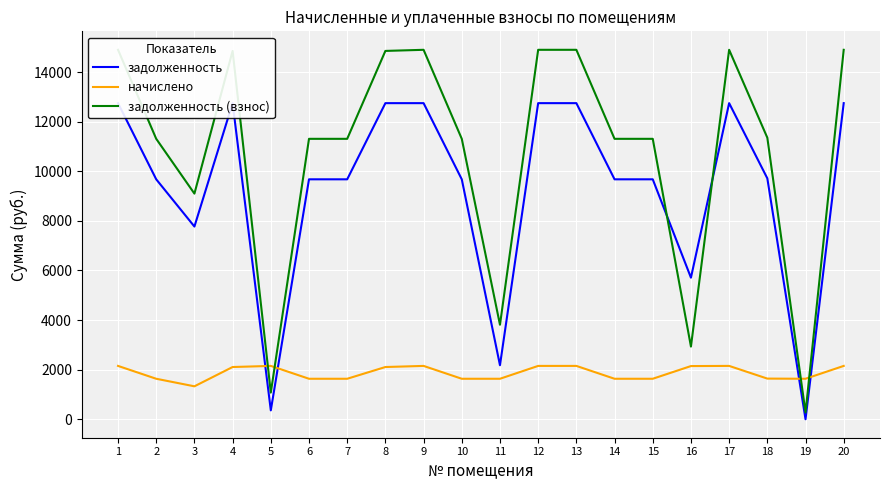

How many intersections are there between задолженность and начислено?

4